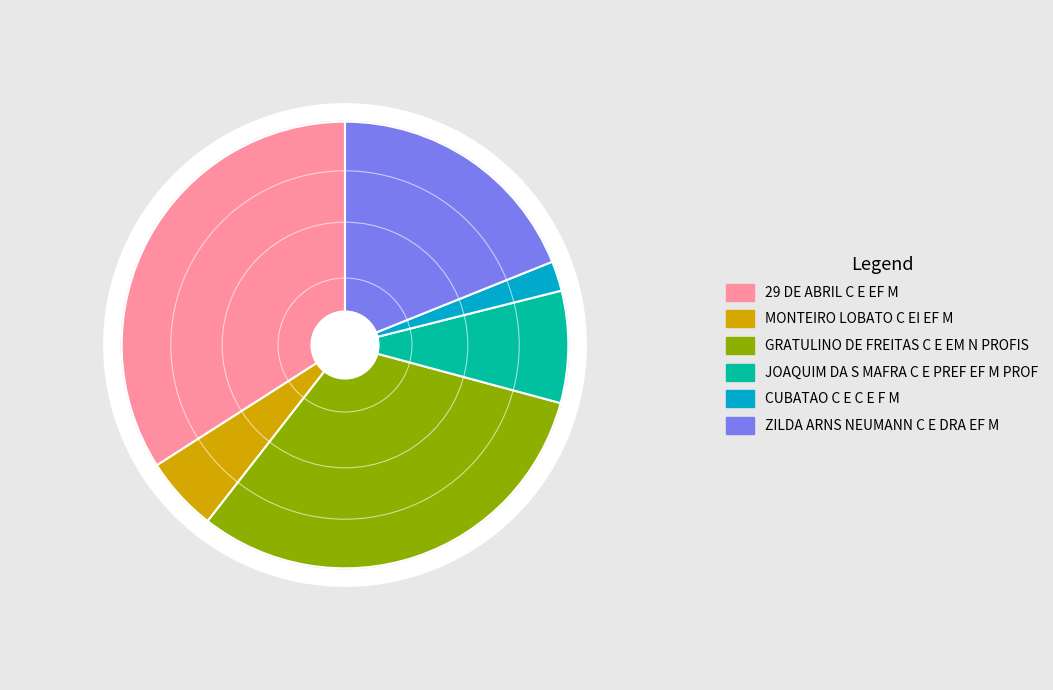

The 29 DE ABRIL C E EF M slice represents 34% of the pie. True or false?

True